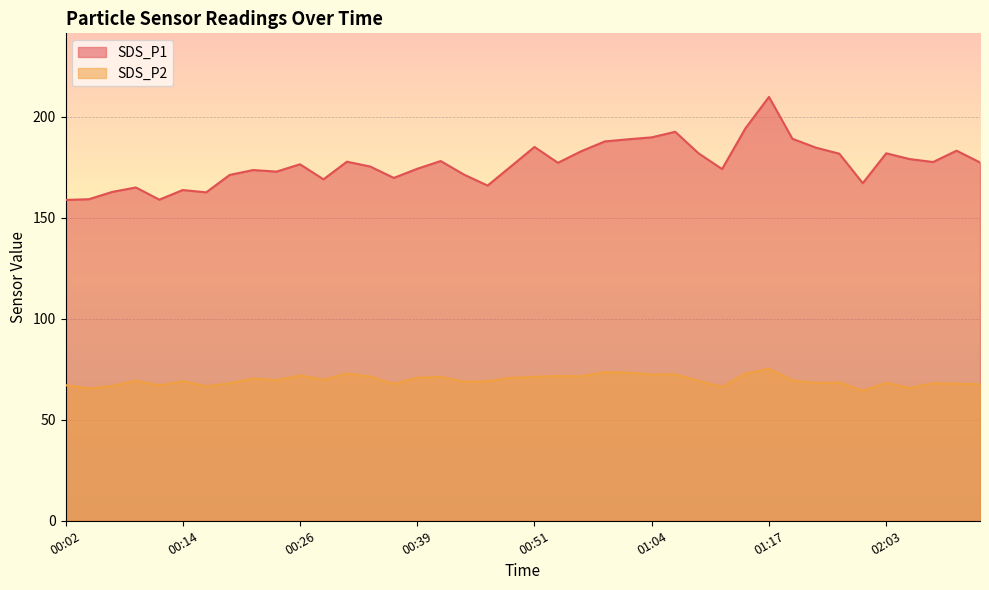

True or false: SDS_P2 and SDS_P1 cross at least once.

False